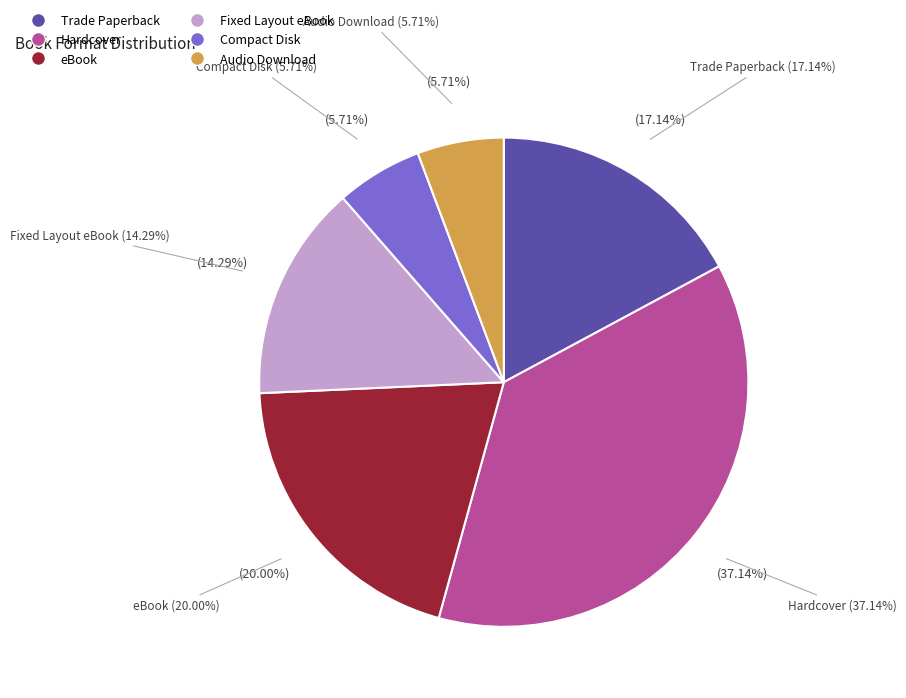

What percentage is NOT represented by eBook?

80.0%